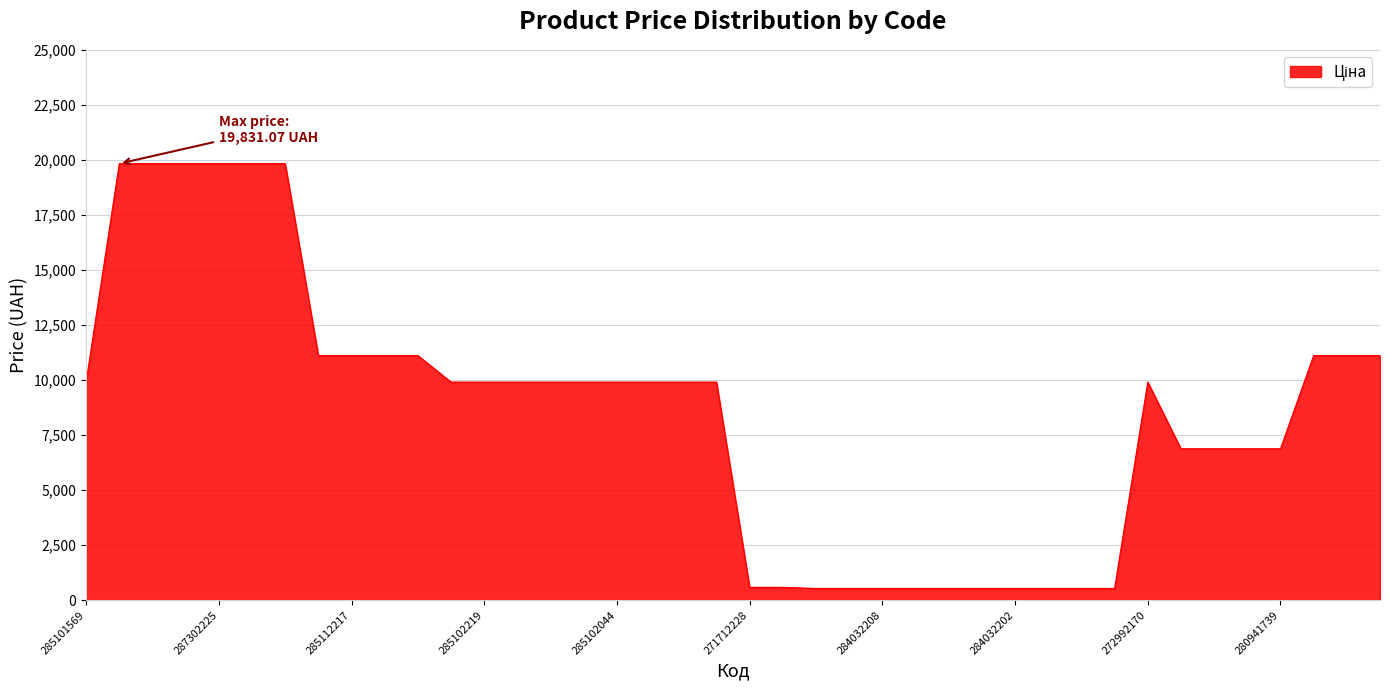

What is the difference between the maximum and minimum values?

19295.7